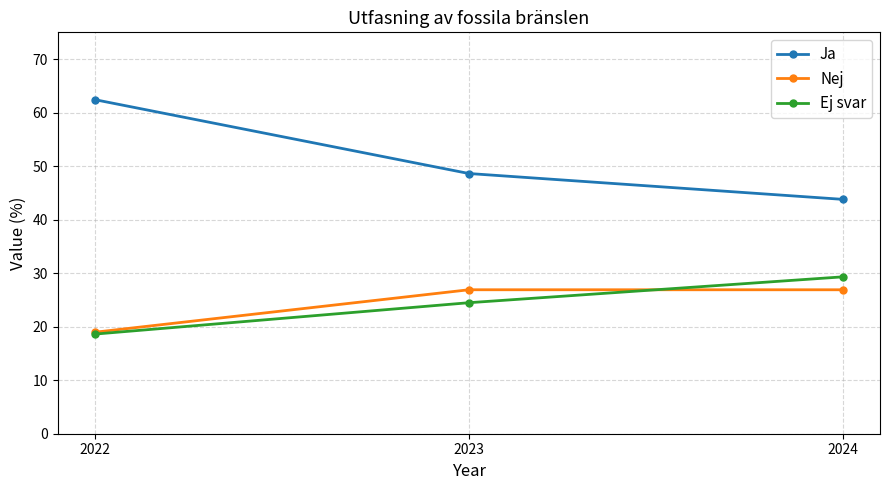

What is the sum of the Ej svar values at 2024 and 2023?

53.8